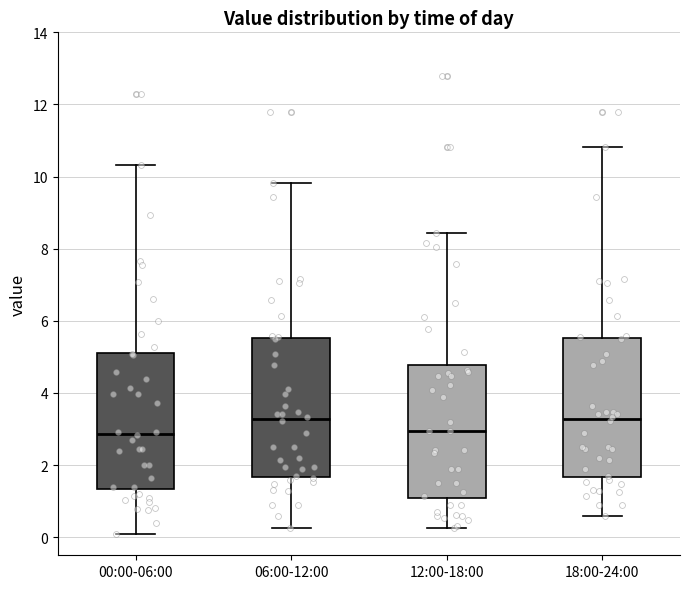

Reading left to right, read every box against the y-axis: the position of its median line, the range the box covers, and the ends of its whiskers. The values are not printed on the chart, so give them approximately, as read against the axis.

00:00-06:00: median 2.8, box 1.4 to 5.2, whiskers 0.2 to 10.4
06:00-12:00: median 3.2, box 1.6 to 5.6, whiskers 0.2 to 9.8
12:00-18:00: median 3.0, box 1.0 to 4.8, whiskers 0.2 to 8.4
18:00-24:00: median 3.2, box 1.6 to 5.6, whiskers 0.6 to 10.8